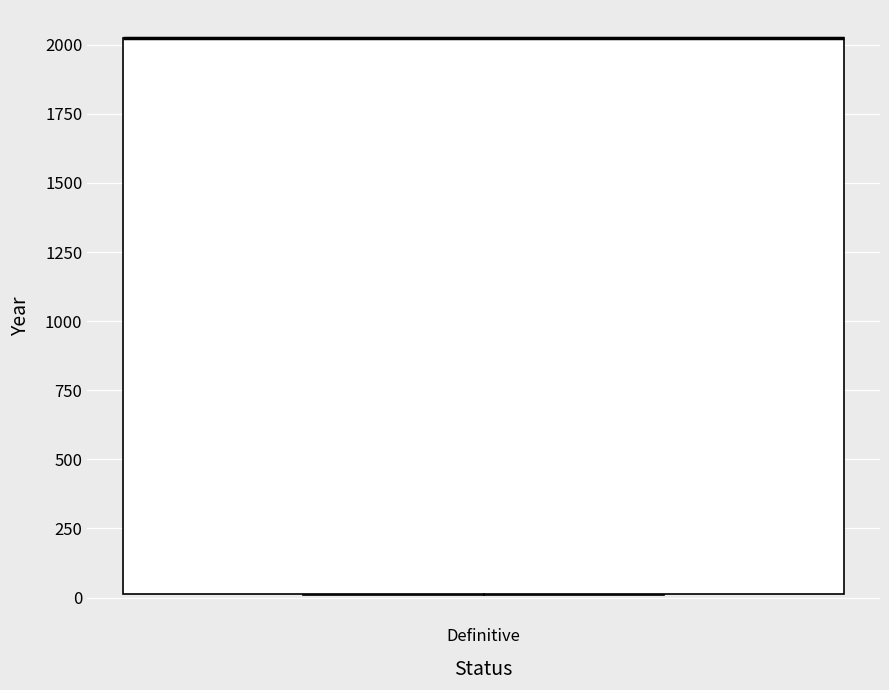

Read this box plot against the y-axis: the position of the median line, the range covered by the box, and the ends of both whiskers. The values are not printed on the chart, so give them approximately, as read against the axis.

median 2050 (drawn on the box's upper edge), box 0 to 2050, whiskers 0 to 2050